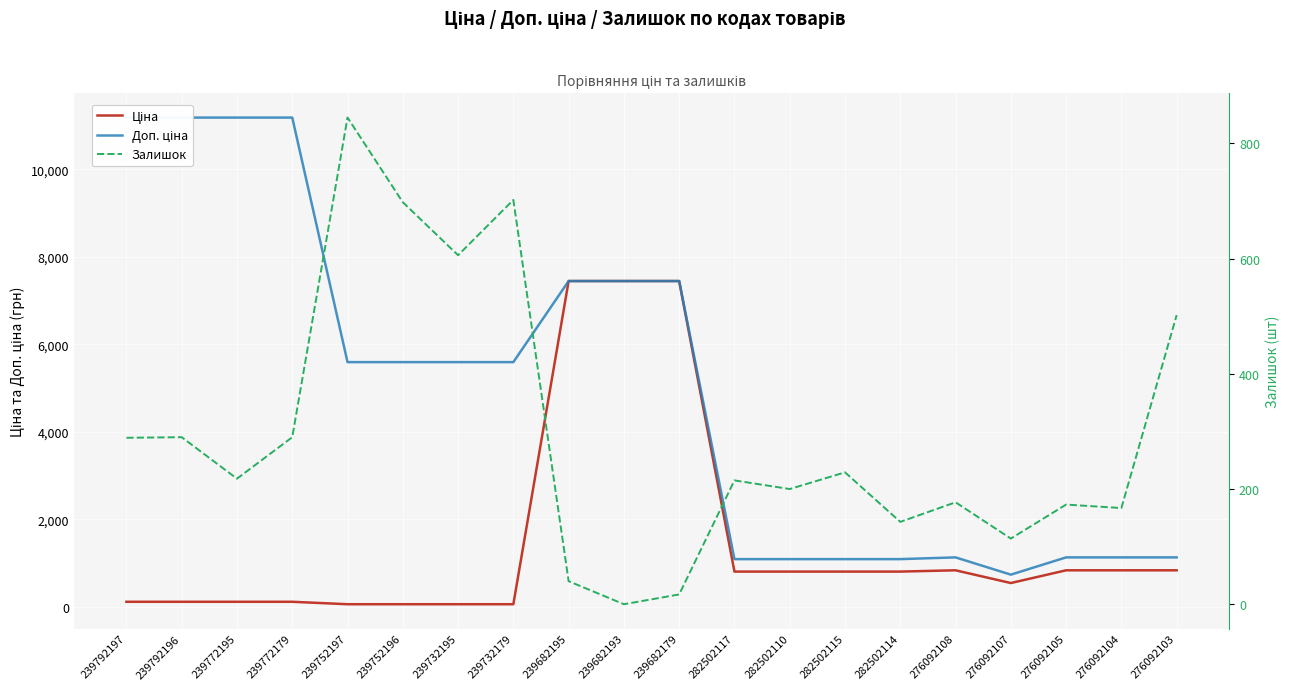

Where does the Ціна series first go above 802?

239682195